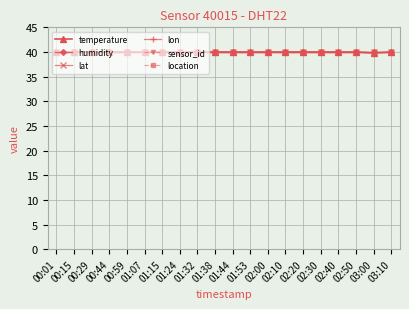

What is the sum of all humidity values?

800.0